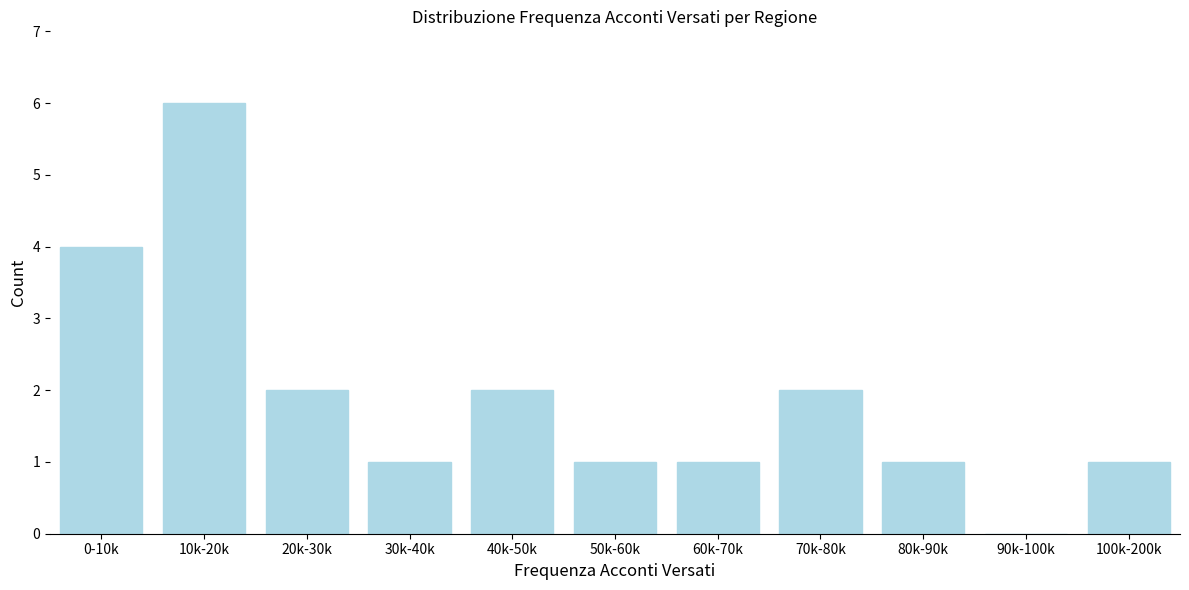

Reading left to right, extract all data points from this chart.

0-10k=4	10k-20k=6	20k-30k=2	30k-40k=1	40k-50k=2	50k-60k=1	60k-70k=1	70k-80k=2	80k-90k=1	90k-100k=0	100k-200k=1